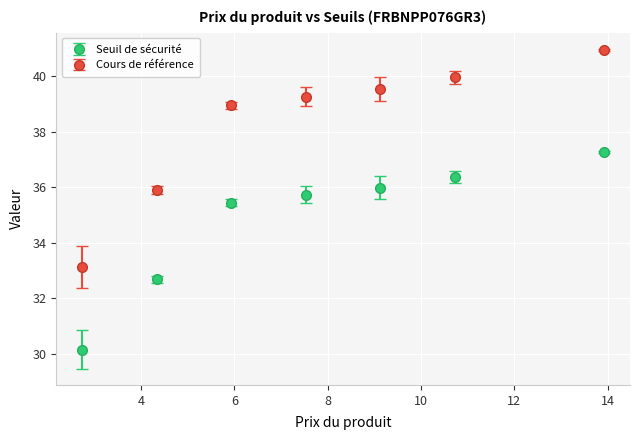

At how many categories does at least one series exceed 34?

6